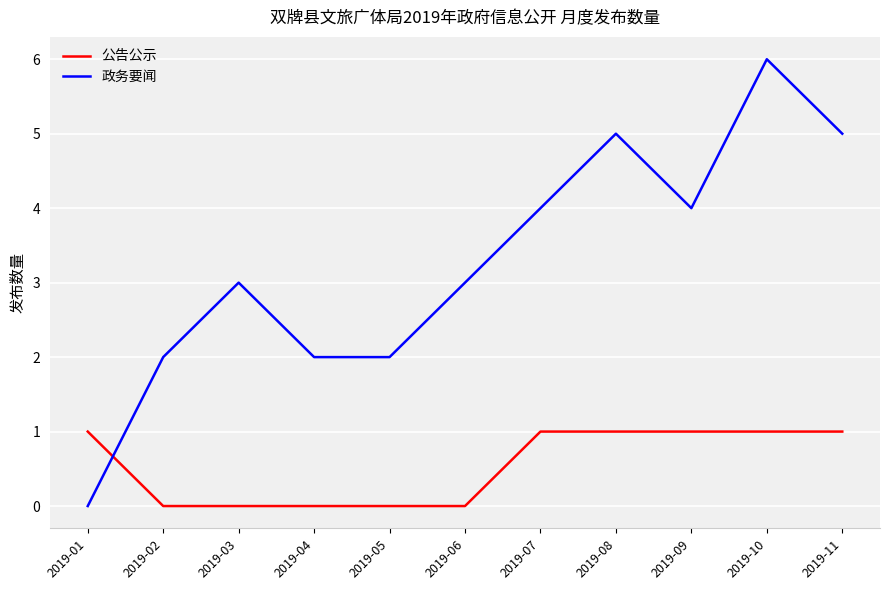

The value of 政务要闻 at 2019-11 is 5. True or false?

True